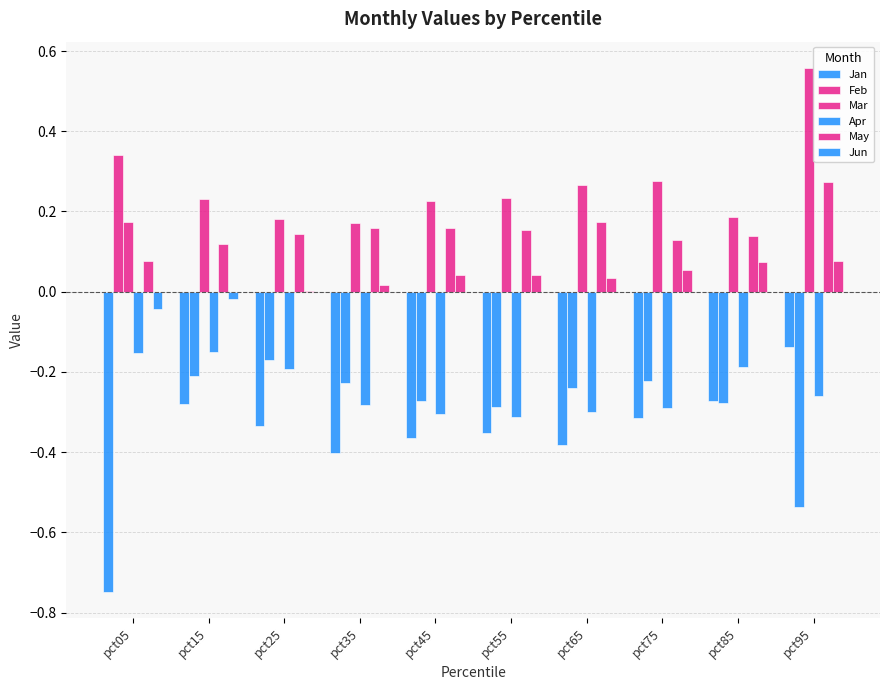

What is the highest value of the Jan series?

-0.1